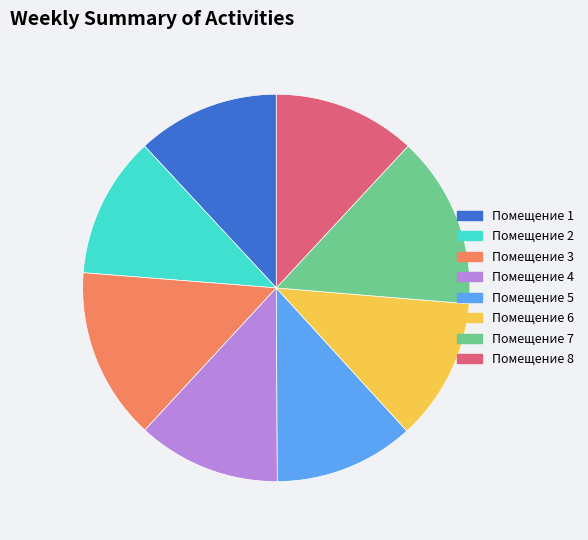

Is there any slice that represents more than half of the pie?

No